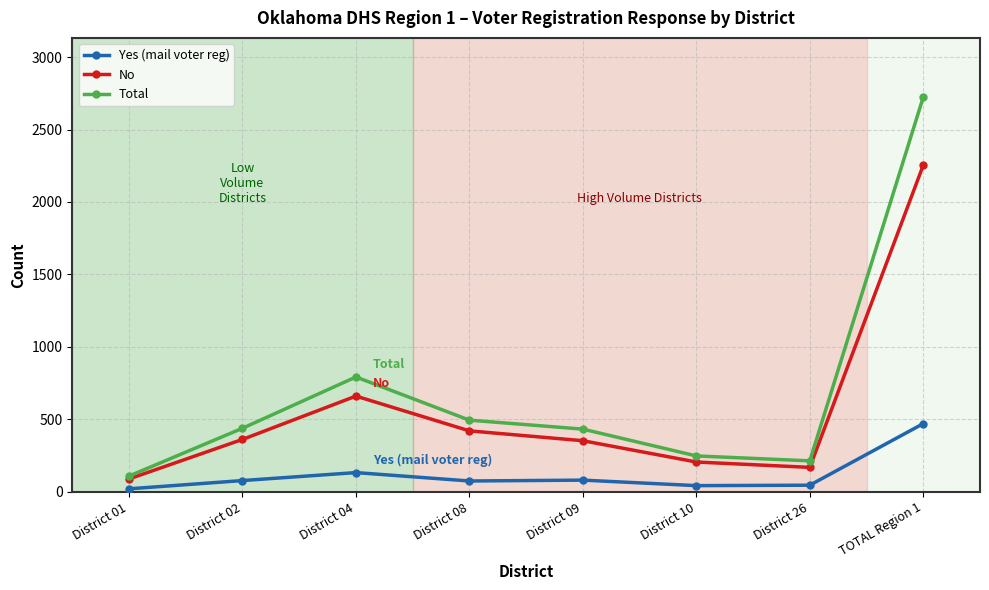

Rank the series by their average value, from lowest to highest.

Yes (mail voter reg), No, Total